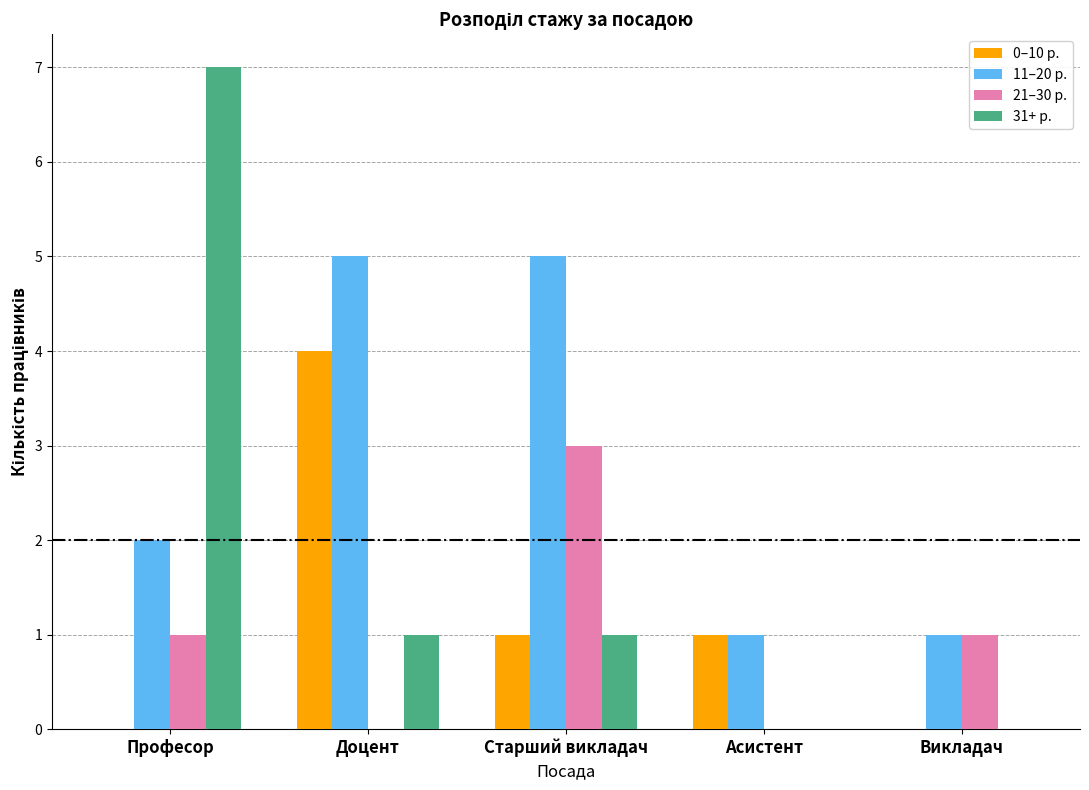

Is it true that 0–10 р. equals 1 at Старший викладач?

True